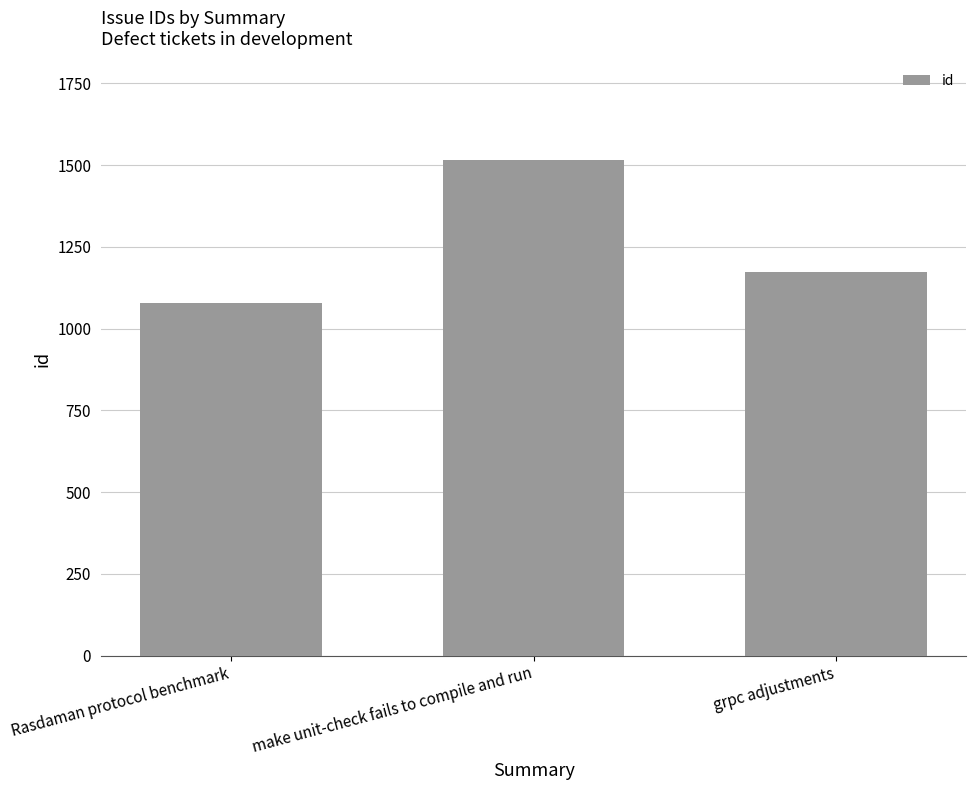

True or false: the data shows 1077 at Rasdaman protocol benchmark.

True